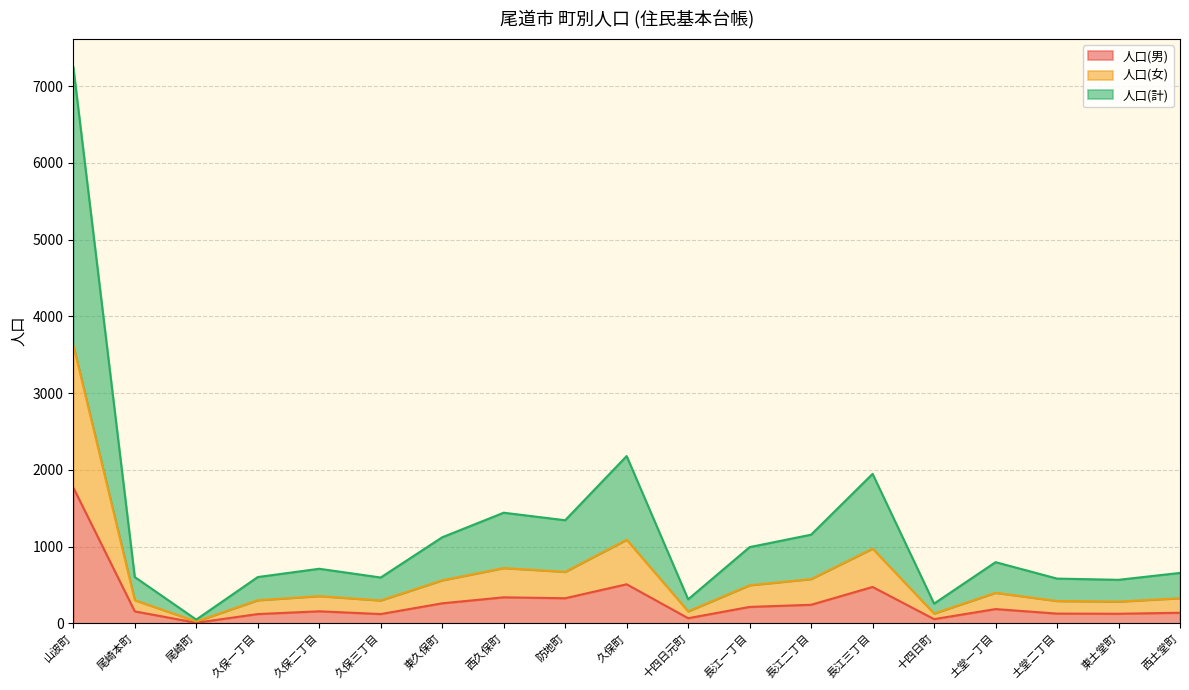

How many interior local valleys does the 人口(女) series have?

6